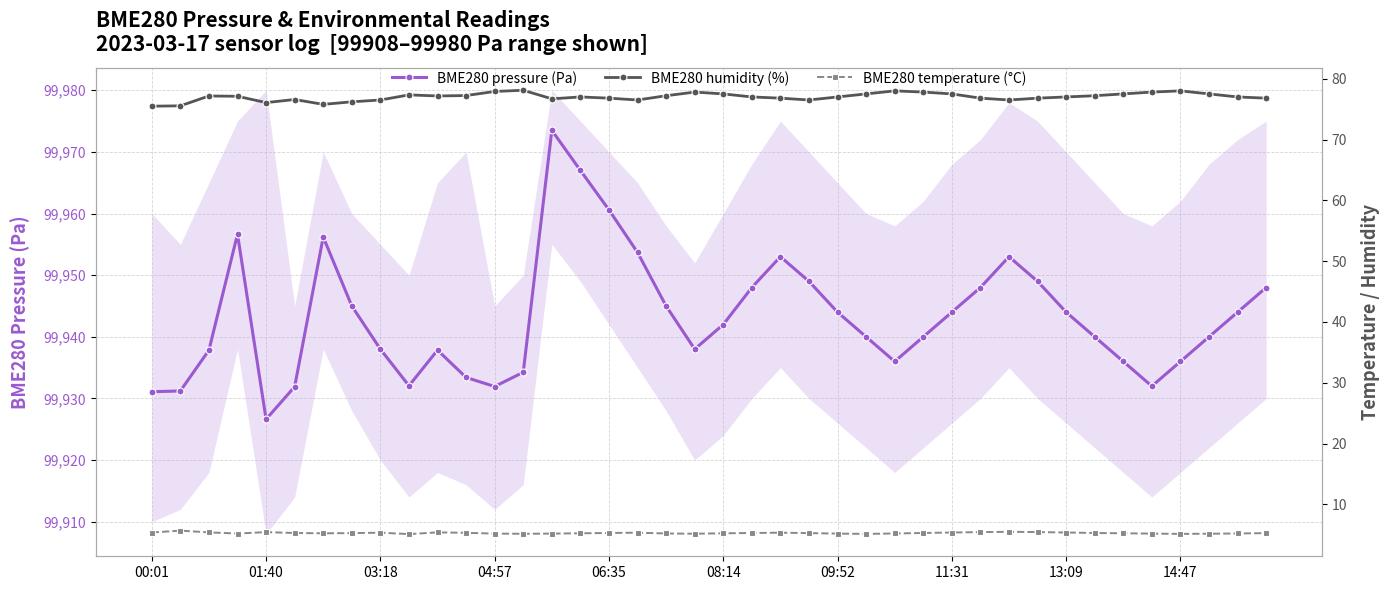

Rank the series by their maximum value, from highest to lowest.

BME280 pressure (Pa), BME280 humidity (%), BME280 temperature (°C)